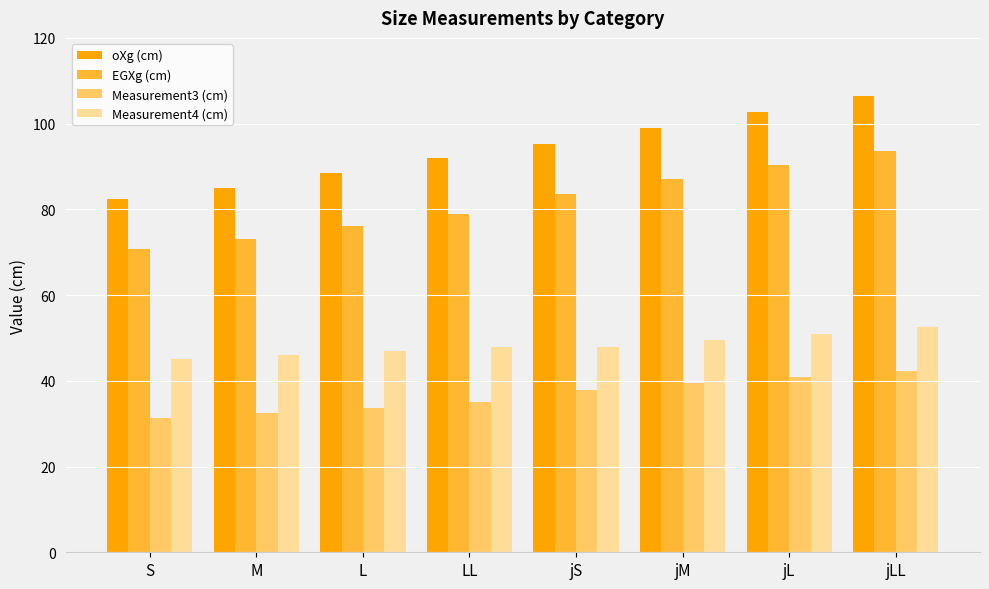

Rank the series at jL from highest to lowest value.

oXg (cm), EGXg (cm), Measurement4 (cm), Measurement3 (cm)